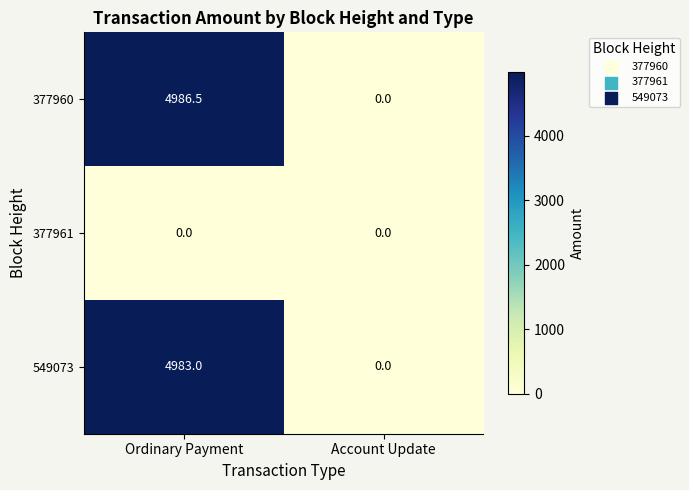

What is the average value of the 549073 series?

2491.5